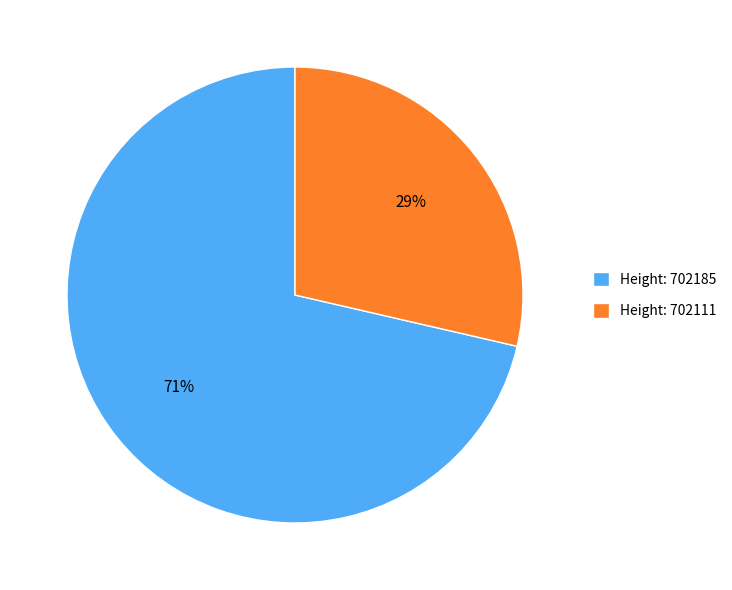

Which category accounts for the majority?

Height: 702185